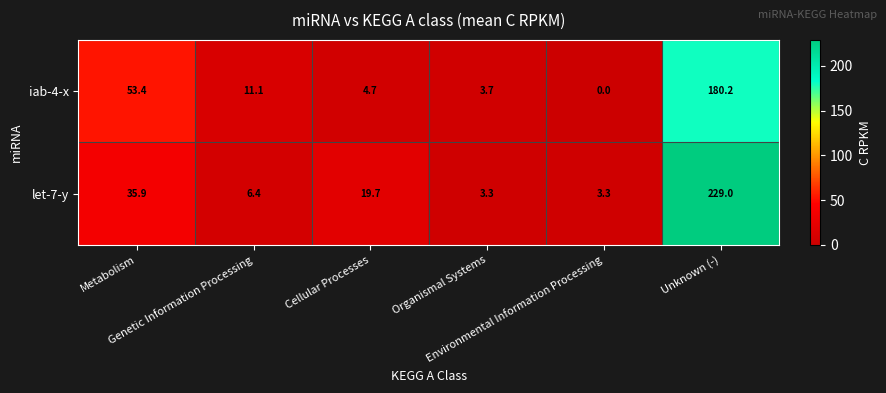

What is the highest value of the let-7-y series?

229.0